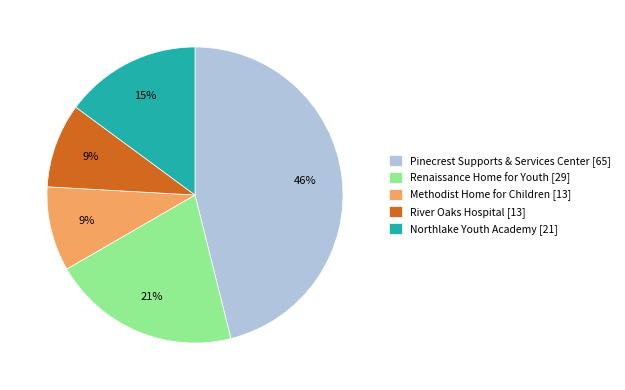

What percentage is the Pinecrest Supports & Services Center slice, to the nearest percent?

46%